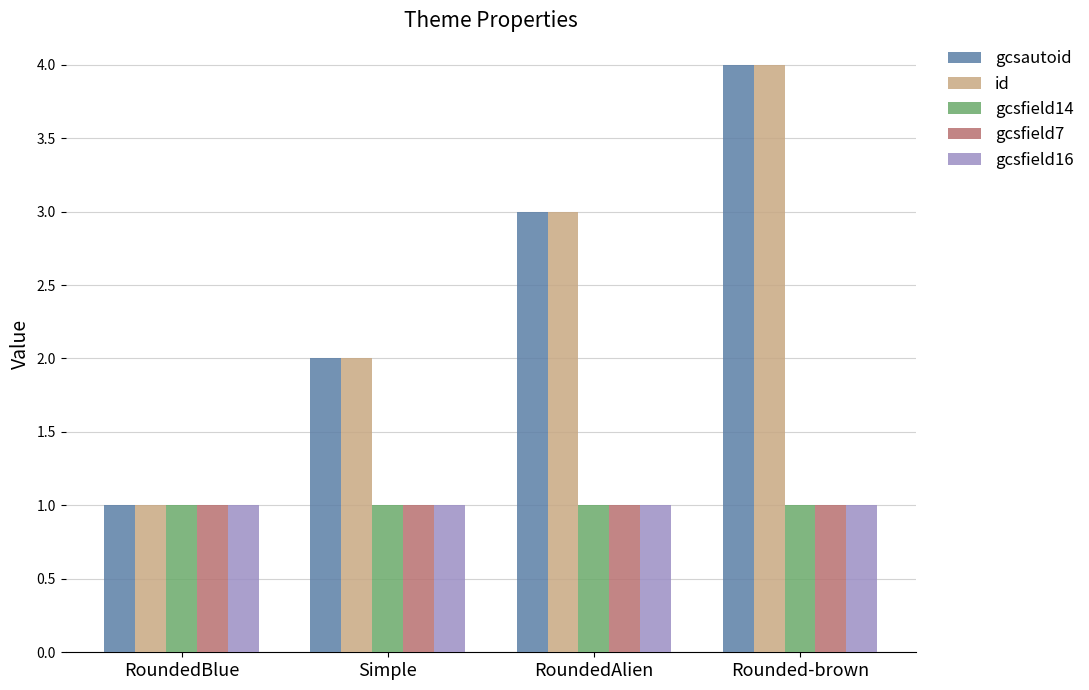

What is the spread (max minus min) of values at Rounded-brown?

3